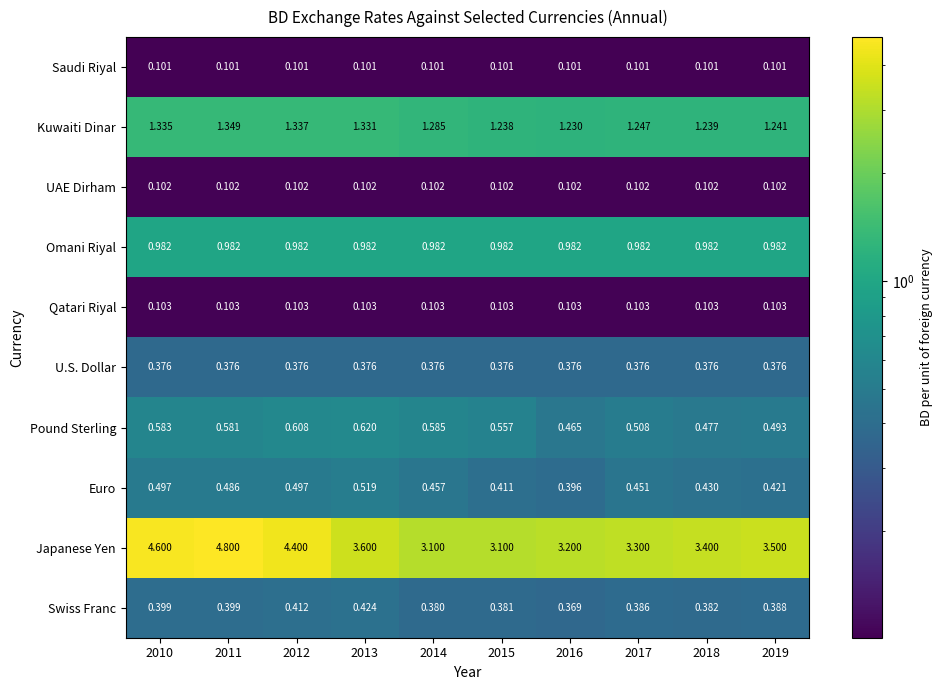

How many data points does each series have?

10